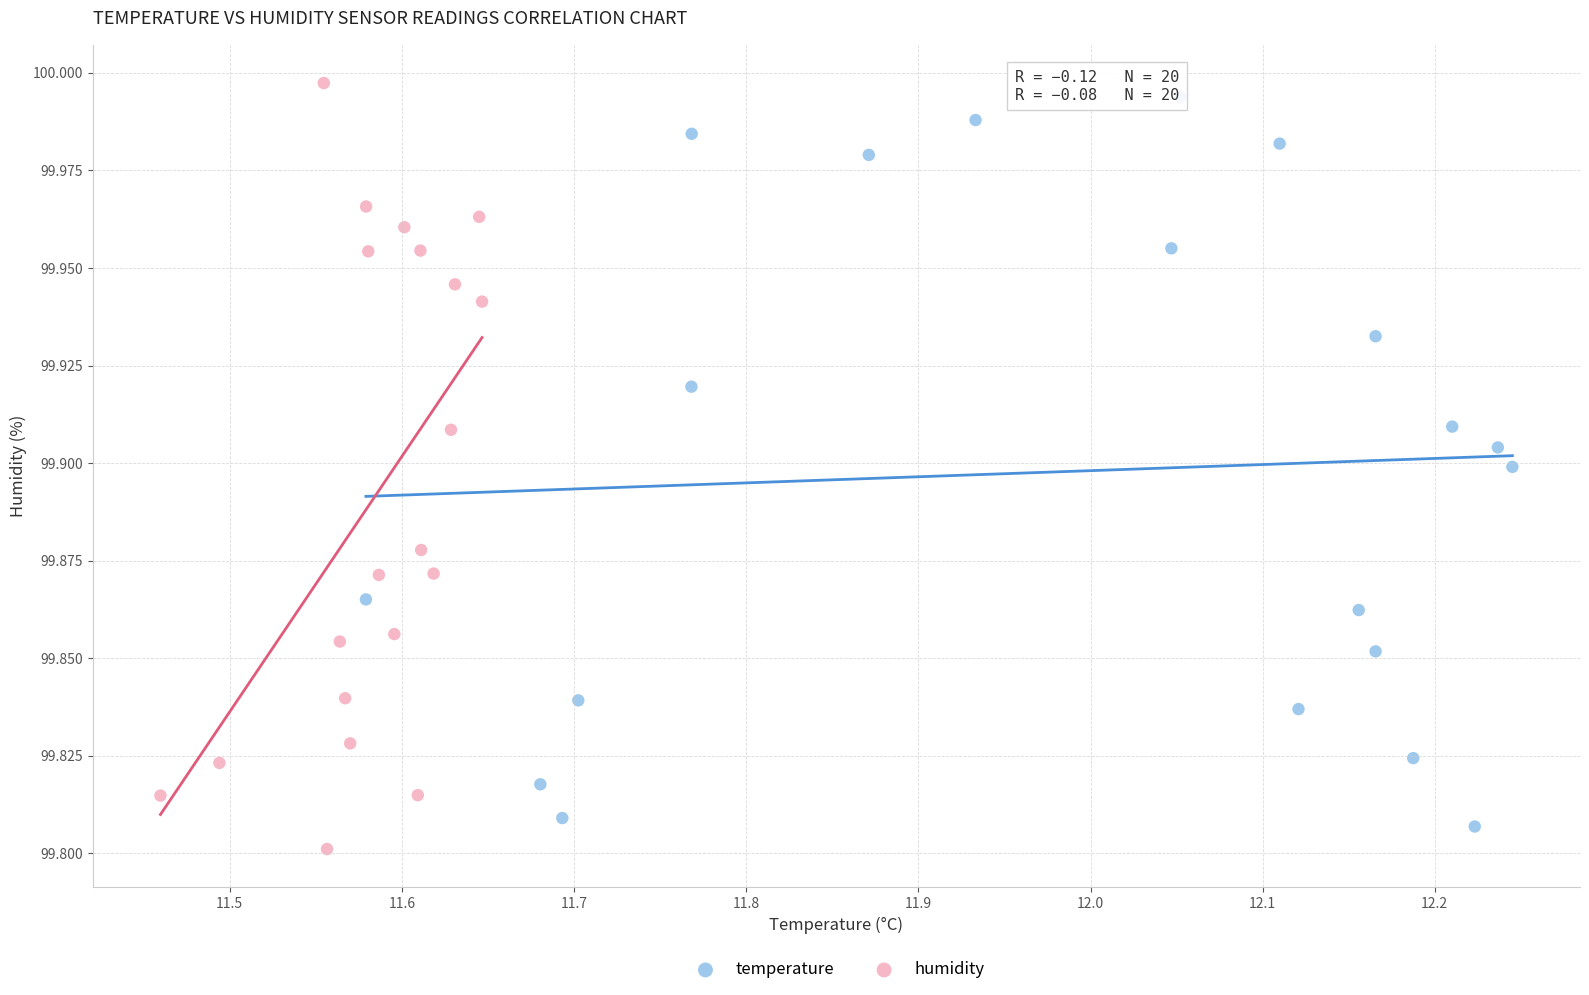

Which series has the largest Y range (max minus min)?

humidity